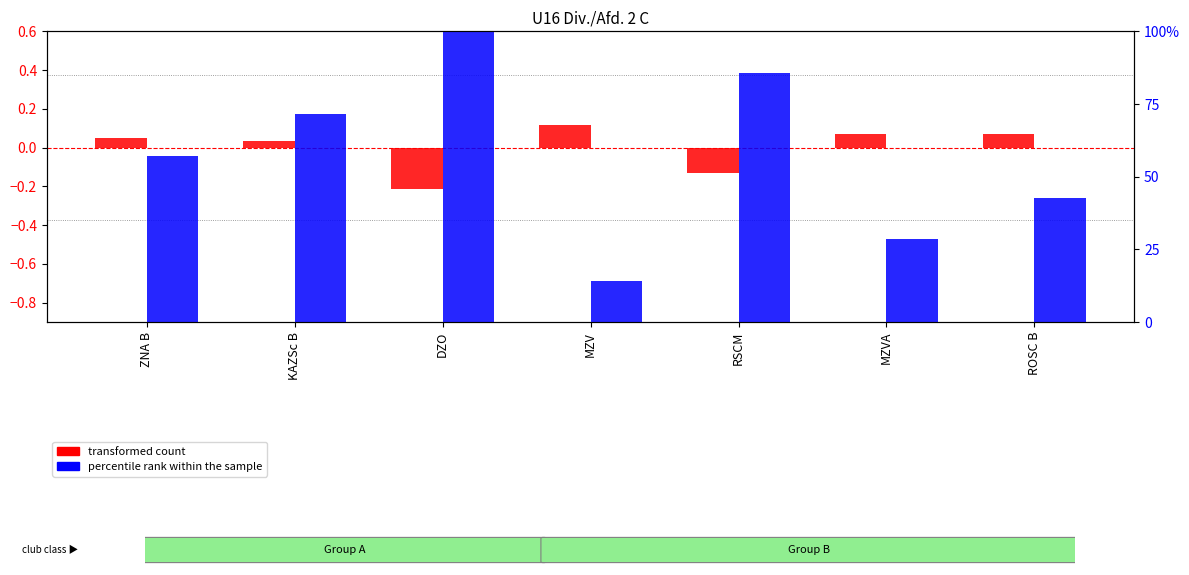

What is the average value of the percentile rank within the sample series?

57.1